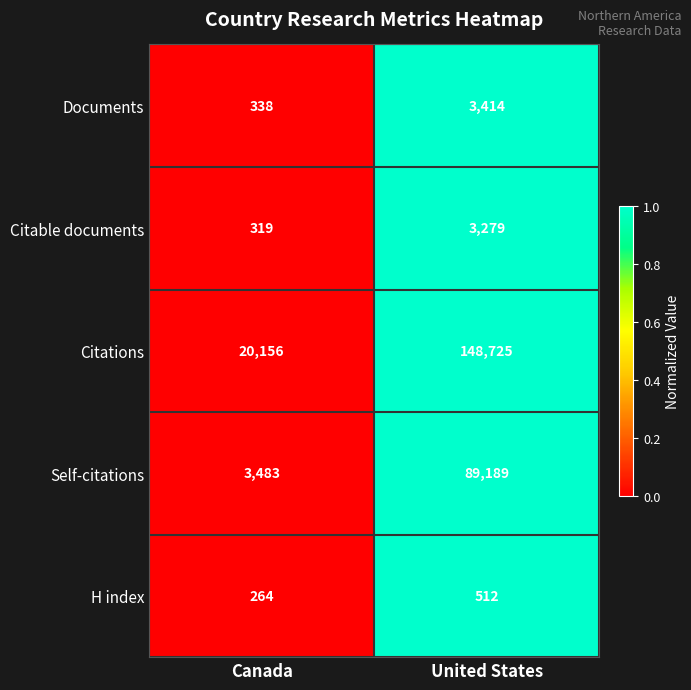

What is the spread (max minus min) of values at United States?

148213